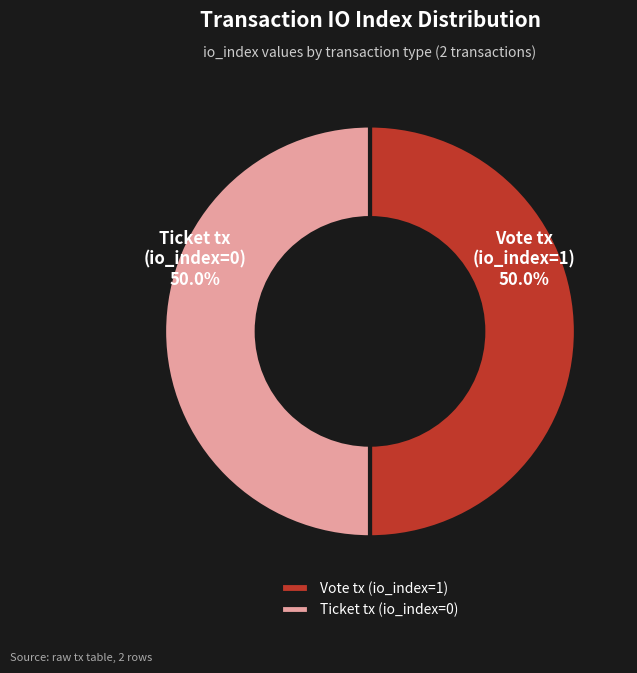

Approximately how many times larger is the value at Ticket tx (io_index=0) compared to Vote tx (io_index=1)?

1.0